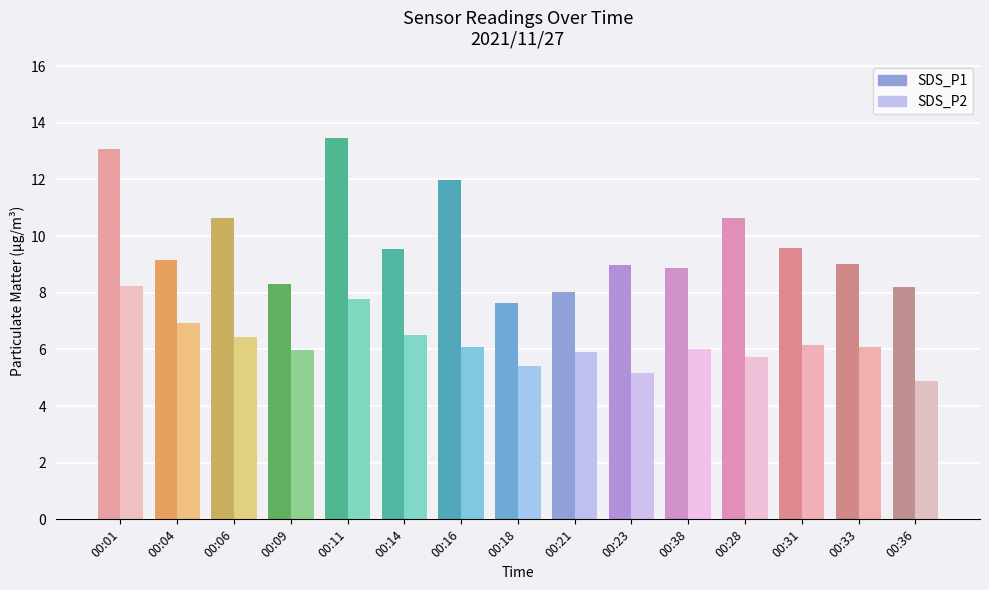

What position from the left is 00:23?

10